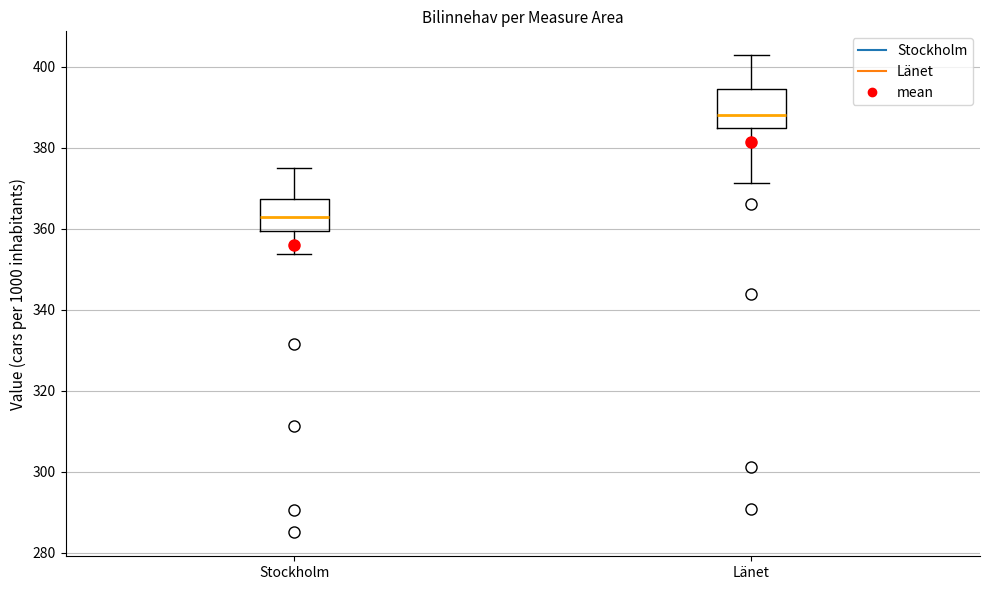

Where does the median line of the box for Länet sit on the y-axis? The values are not printed on the chart, so give them approximately, as read against the axis.

388